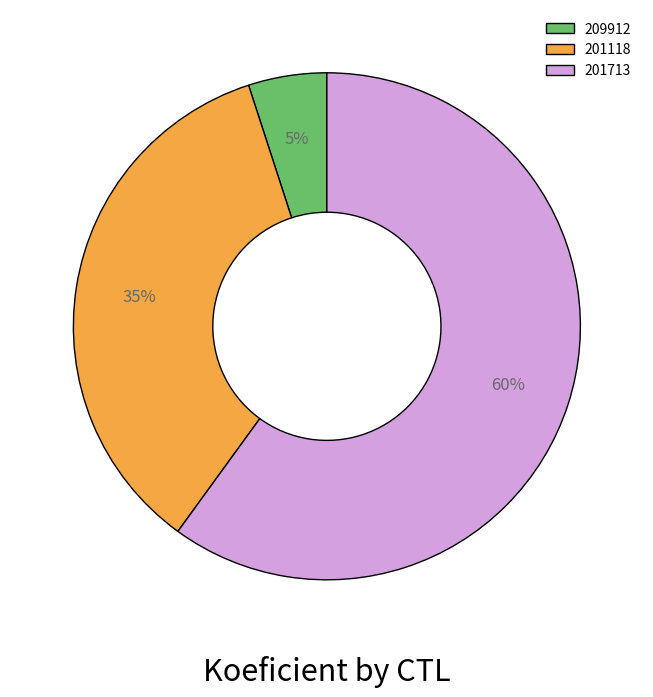

Is 201713 the majority of the pie?

Yes